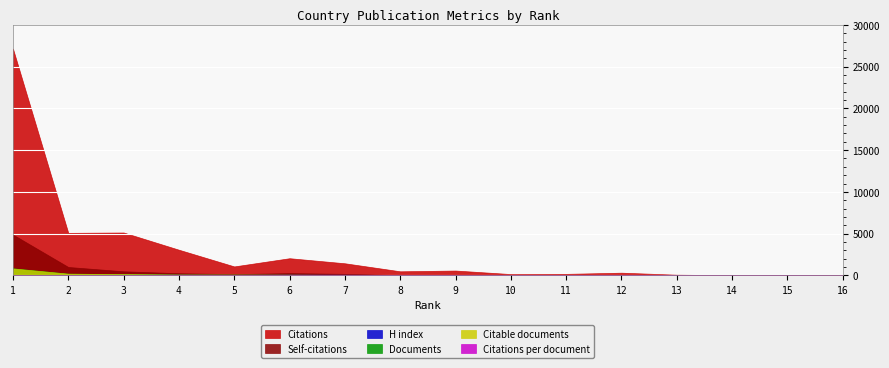

At which category does H index reach its first local valley?

2